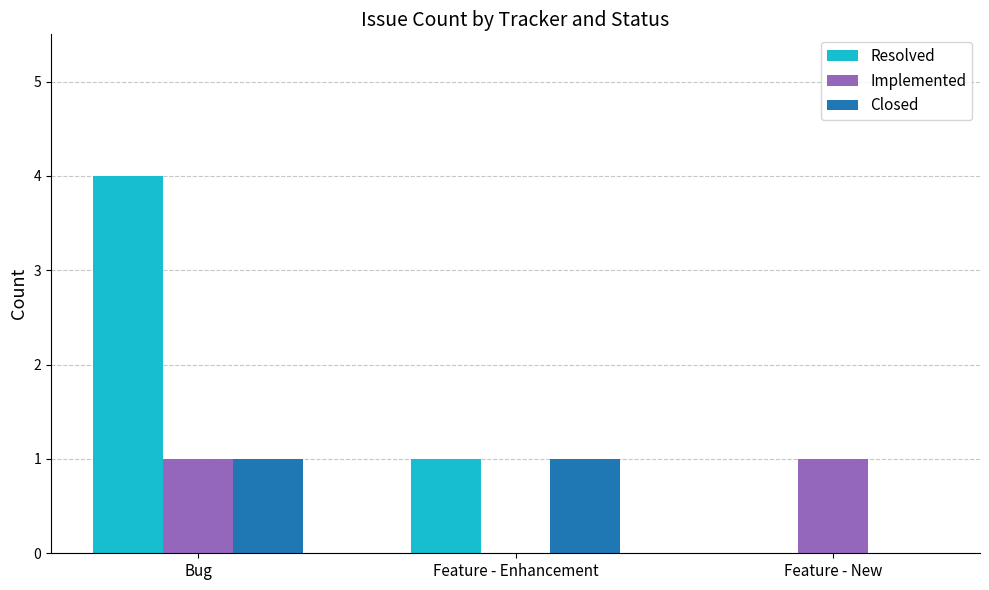

Reading left to right, list all the values displayed in this chart.

Resolved: Bug=4	Feature - Enhancement=1	Feature - New=0
Implemented: Bug=1	Feature - Enhancement=0	Feature - New=1
Closed: Bug=1	Feature - Enhancement=1	Feature - New=0